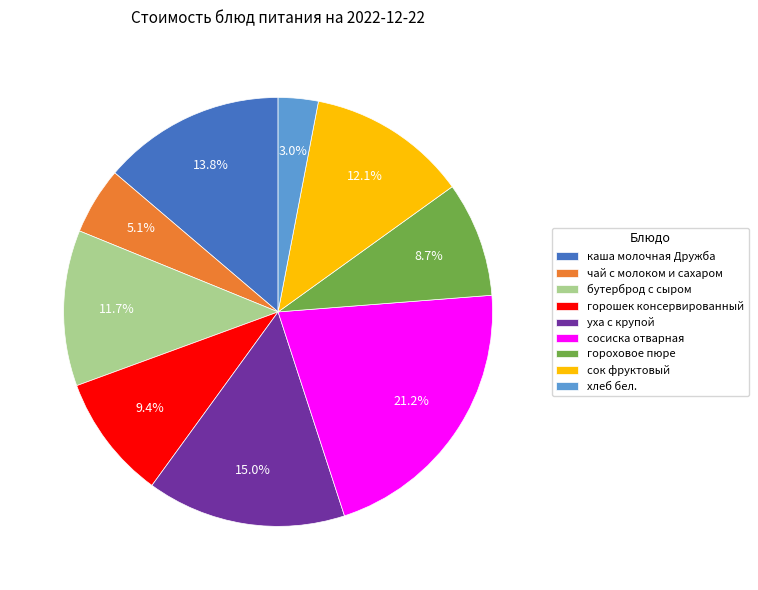

To the nearest percent, what portion does гороховое пюре represent?

9%